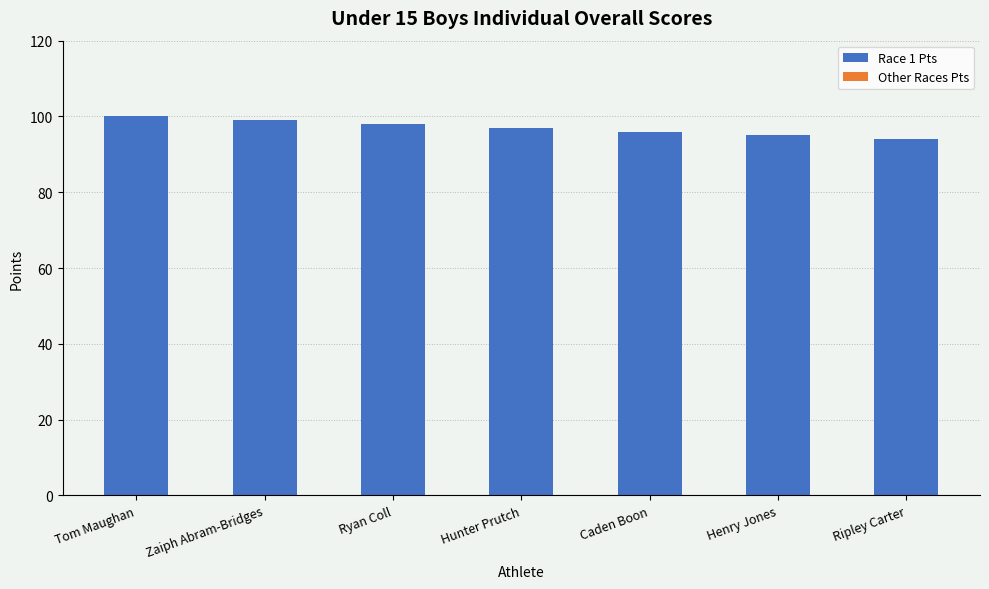

What is the change in value from Tom Maughan to Caden Boon?

-4